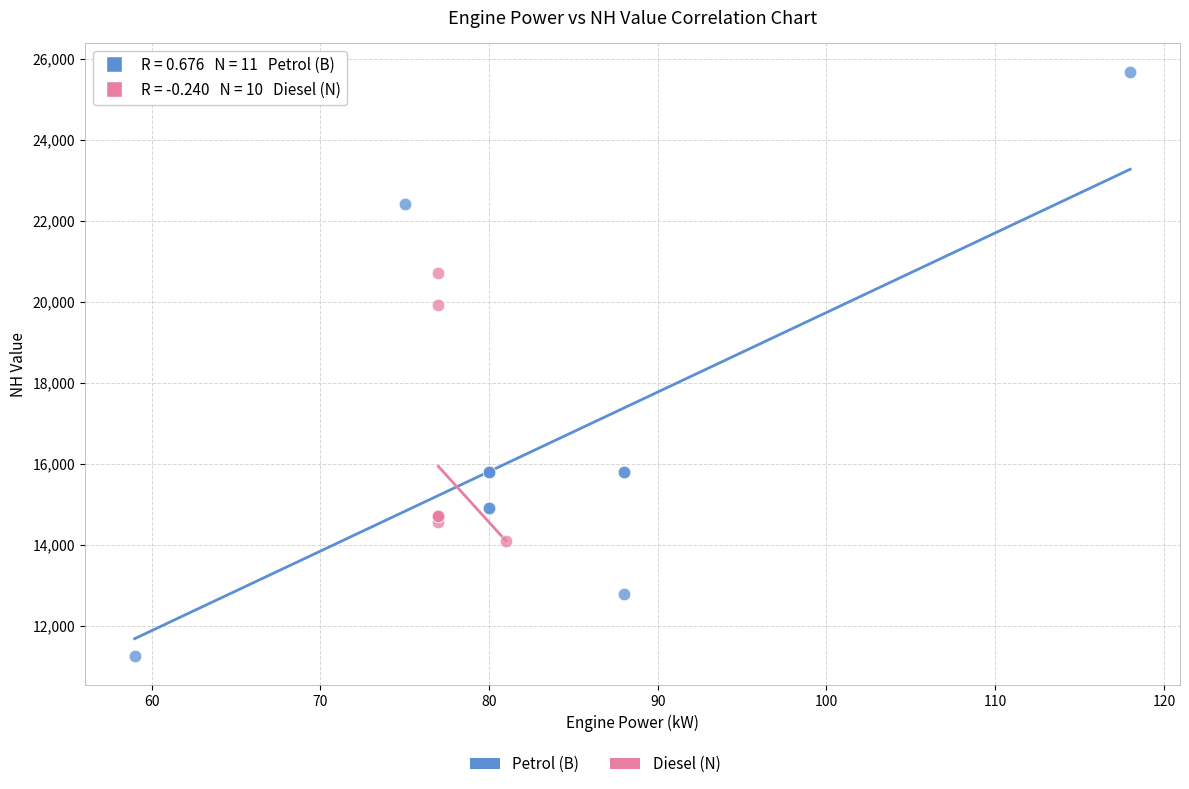

Which series has the widest spread of Y values?

Petrol (B)